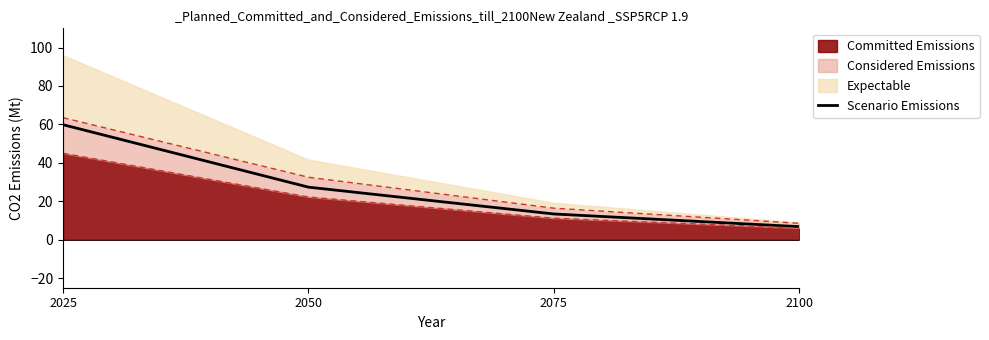

At which category does the chart reach its minimum across all series?

2100